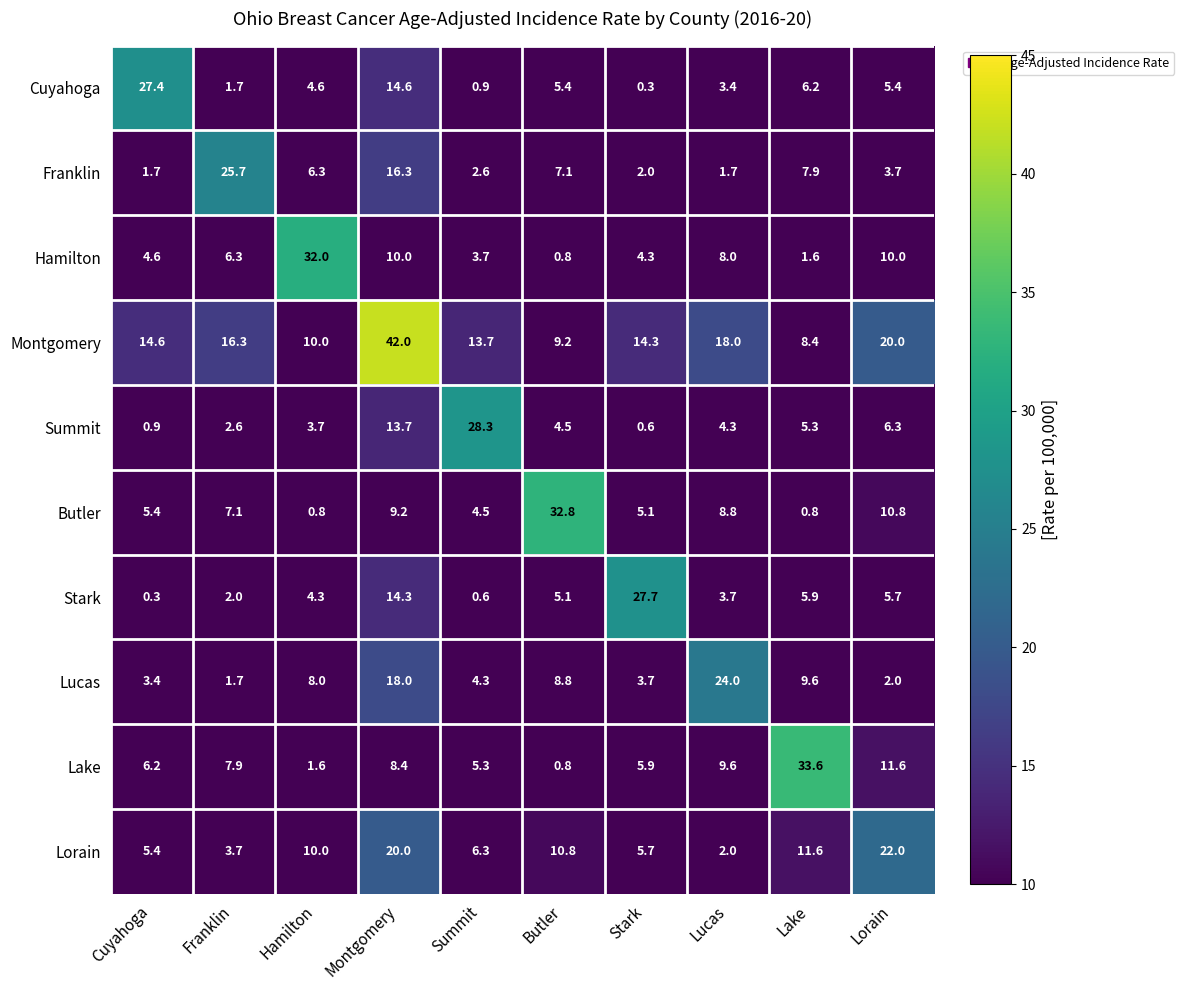

True or false: Butler has a value of 8.1 at Summit.

False